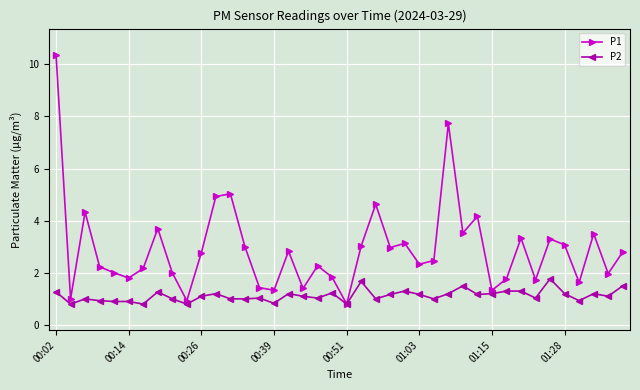

Rank the series by their average value, from highest to lowest.

P1, P2